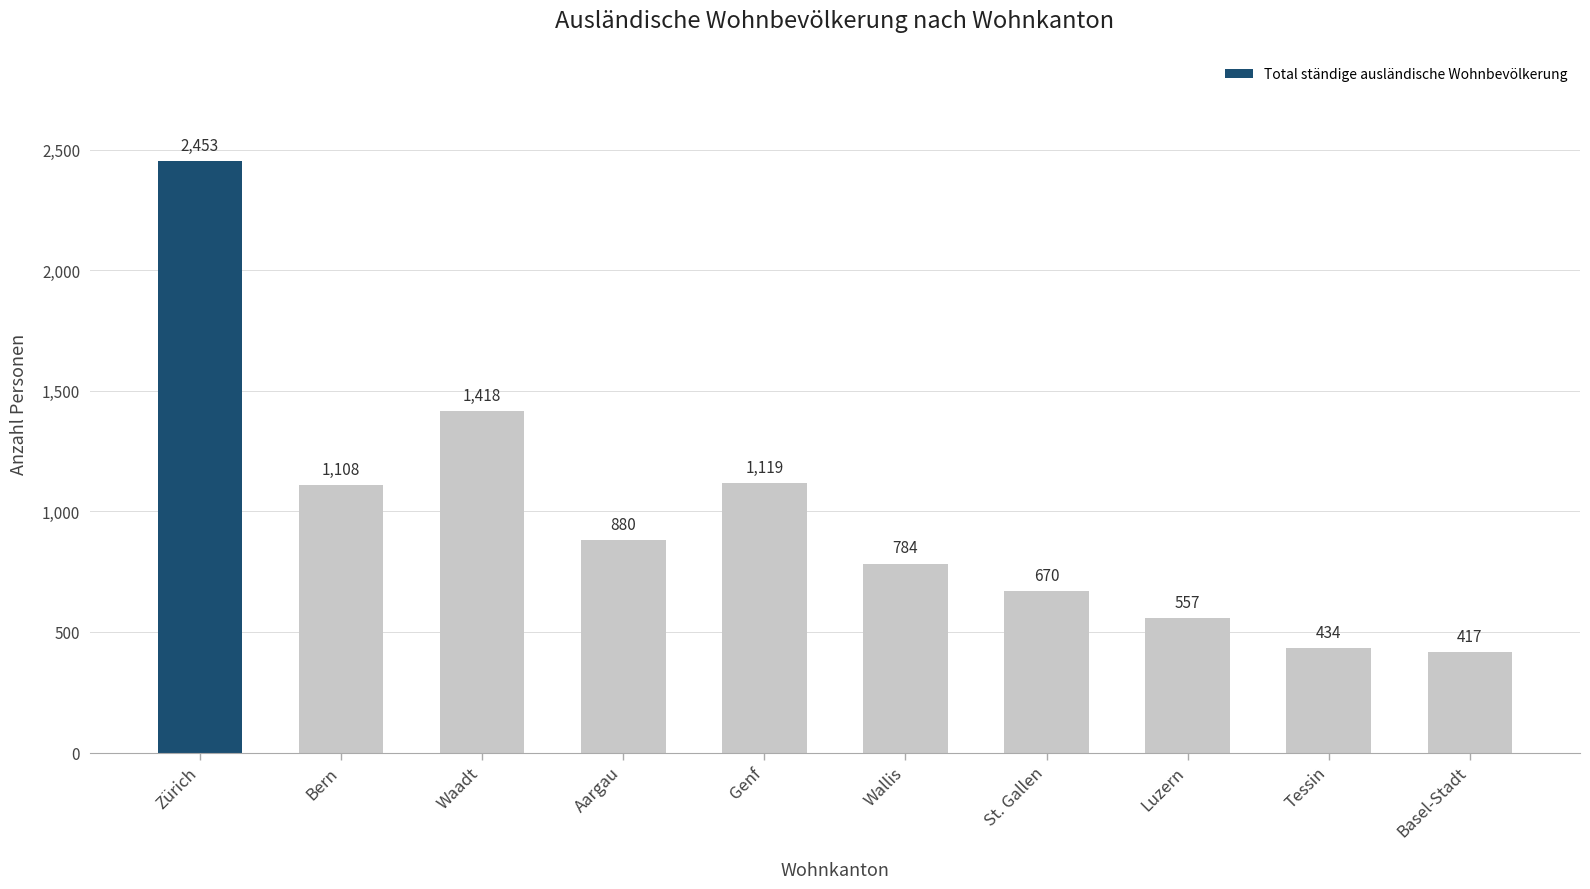

Is it true that the value at Tessin is 226?

False